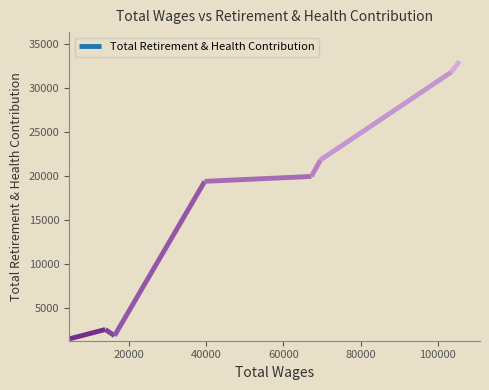

True or false: the data shows 19380 at 39688.

True